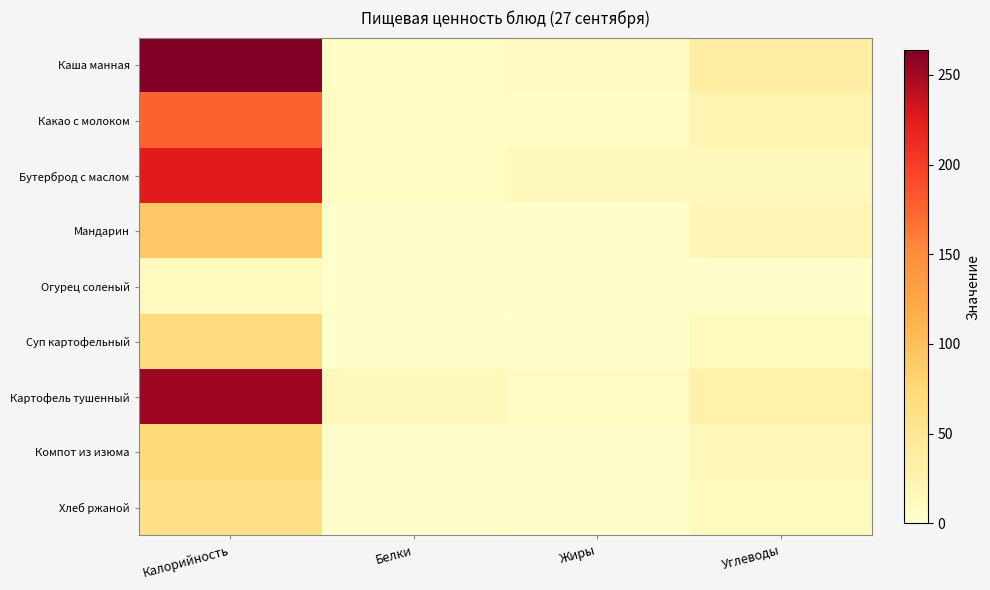

Reading left to right, extract all data points from this chart.

Каша манная: Калорийность=264.0	Белки=7.0	Жиры=10.0	Углеводы=35.6
Какао с молоком: Калорийность=176.0	Белки=6.0	Жиры=6.0	Углеводы=23.0
Бутерброд с маслом: Калорийность=225.0	Белки=7.0	Жиры=15.0	Углеводы=15.1
Мандарин: Калорийность=92.0	Белки=0.5	Жиры=0.4	Углеводы=20.0
Огурец соленый: Калорийность=13.0	Белки=1.0	Жиры=0.0	Углеводы=2.0
Суп картофельный: Калорийность=69.0	Белки=1.0	Жиры=2.0	Углеводы=12.0
Картофель тушенный: Калорийность=252.0	Белки=14.0	Жиры=9.0	Углеводы=29.0
Компот из изюма: Калорийность=74.0	Белки=0.0	Жиры=0.0	Углеводы=18.0
Хлеб ржаной: Калорийность=59.4	Белки=2.0	Жиры=0.4	Углеводы=11.9